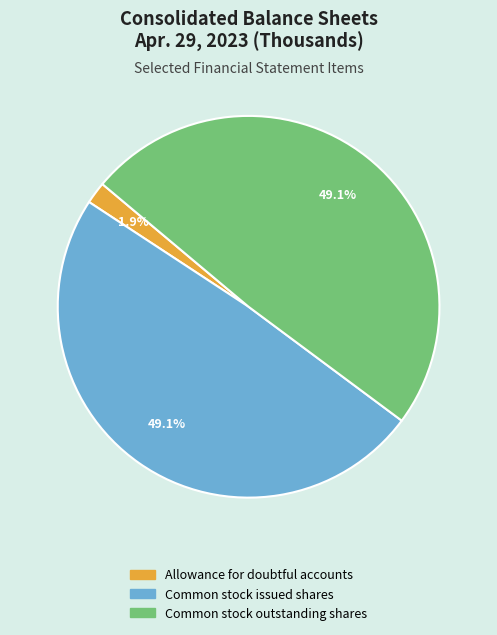

To the nearest percent, what is the difference between the largest and smallest slice percentages?

47%